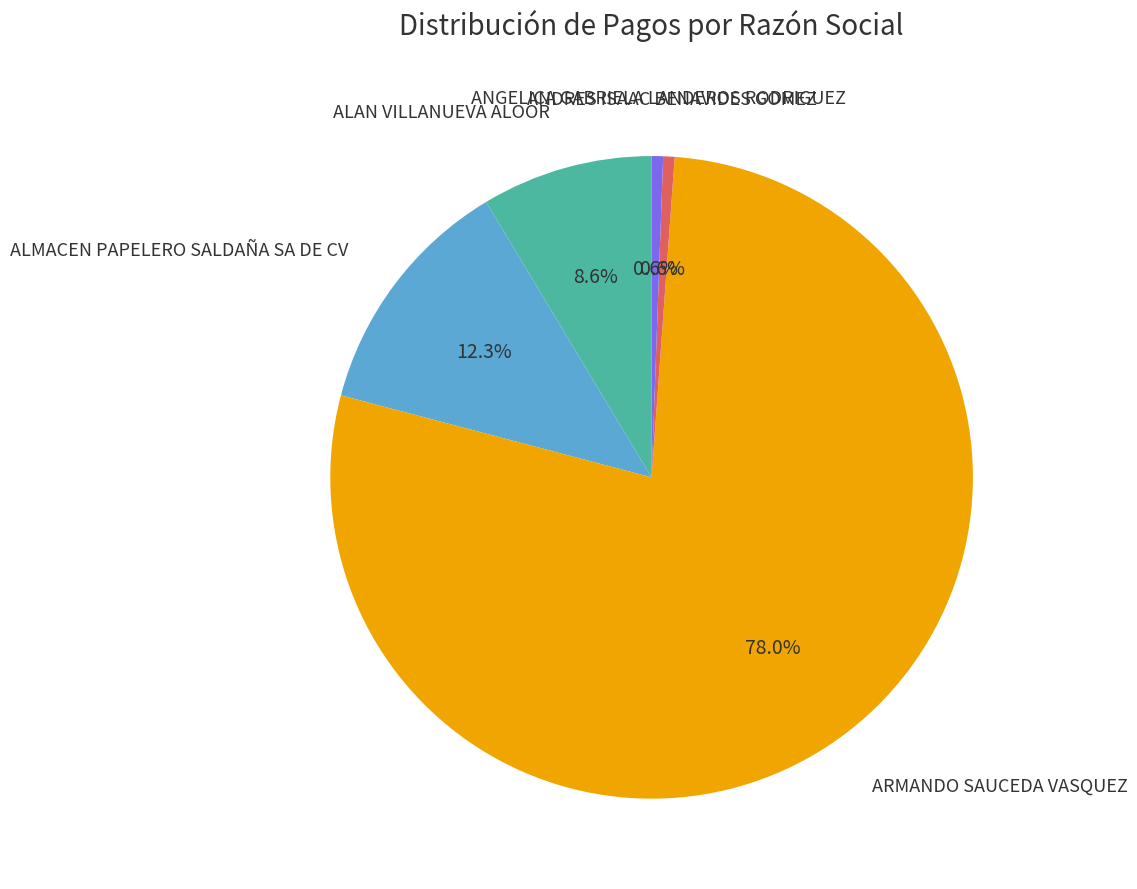

Count the number of slices in the pie.

5